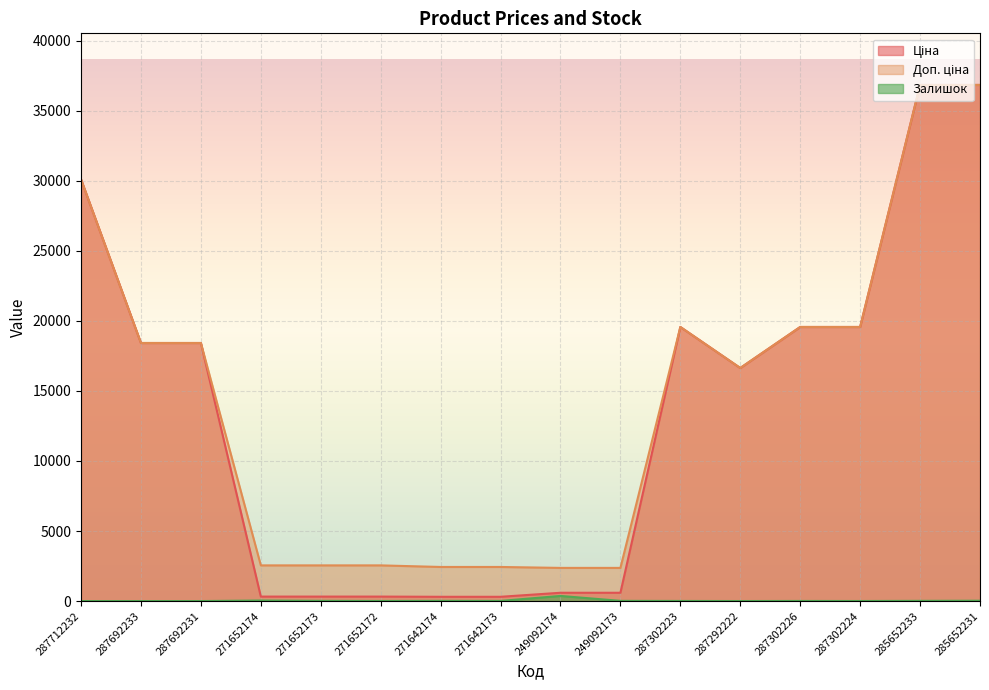

Reading left to right, what are all the values shown in this chart?

Ціна: 30102.8	18420.9	18420.9	318.3	318.3	318.3	304.1	304.1	591.6	591.6	19564.9	16636.8	19564.9	19564.9	36841.8	36841.8
Доп. ціна: 30102.8	18420.9	18420.9	2546.4	2546.4	2546.4	2432.8	2432.8	2366.5	2366.5	19564.9	16636.8	19564.9	19564.9	36841.8	36841.8
Залишок: 0.0	0.0	0.0	38.0	15.0	5.0	14.0	10.0	365.0	14.0	7.0	1.0	7.0	3.0	14.0	23.0